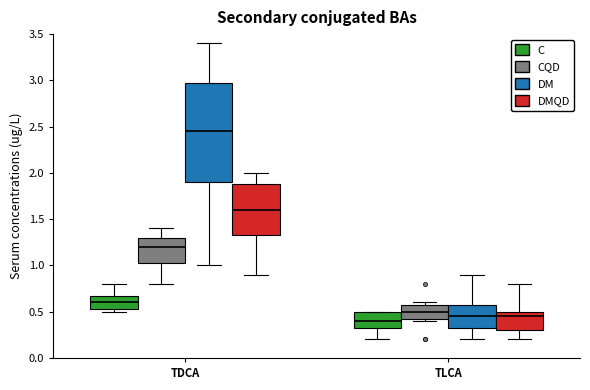

Reading left to right, transcribe this box plot: for each box, give where its median line is, the range the box spans, and where its two whiskers end, as read against the y-axis. The values are not printed on the chart, so give them approximately, as read against the axis.

TDCA (C): median 0.60, box 0.55 to 0.70, whiskers 0.50 to 0.80
TDCA (CQD): median 1.20, box 1.05 to 1.30, whiskers 0.80 to 1.40
TDCA (DM): median 2.45, box 1.90 to 3.00, whiskers 1.00 to 3.40
TDCA (DMQD): median 1.60, box 1.35 to 1.90, whiskers 0.90 to 2.00
TLCA (C): median 0.40, box 0.35 to 0.50, whiskers 0.20 to 0.50
TLCA (CQD): median 0.50, box 0.45 to 0.60, whiskers 0.40 to 0.60 (just above the box's upper edge)
TLCA (DM): median 0.45, box 0.35 to 0.60, whiskers 0.20 to 0.90
TLCA (DMQD): median 0.45, box 0.30 to 0.50, whiskers 0.20 to 0.80